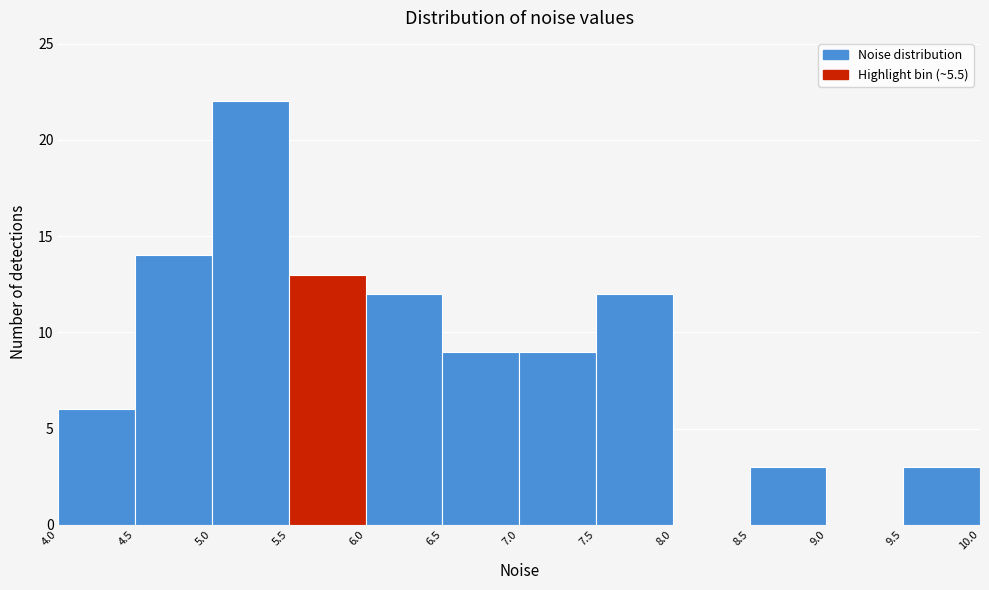

Over which range of the x-axis is the bar tallest?

5.0 to 5.5